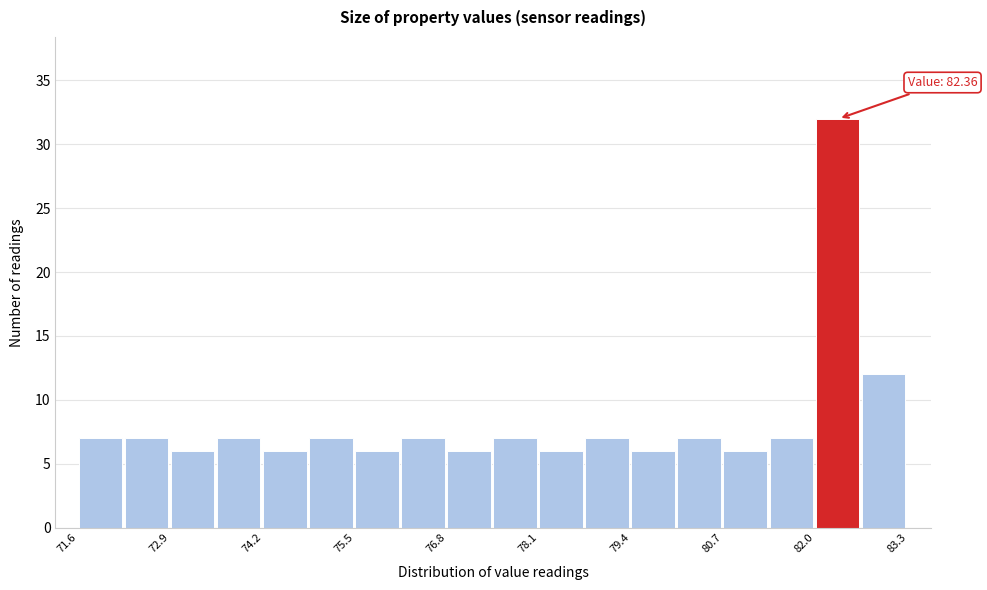

Read against the x-axis, roughly where is the centre of the tallest bar?

82.4